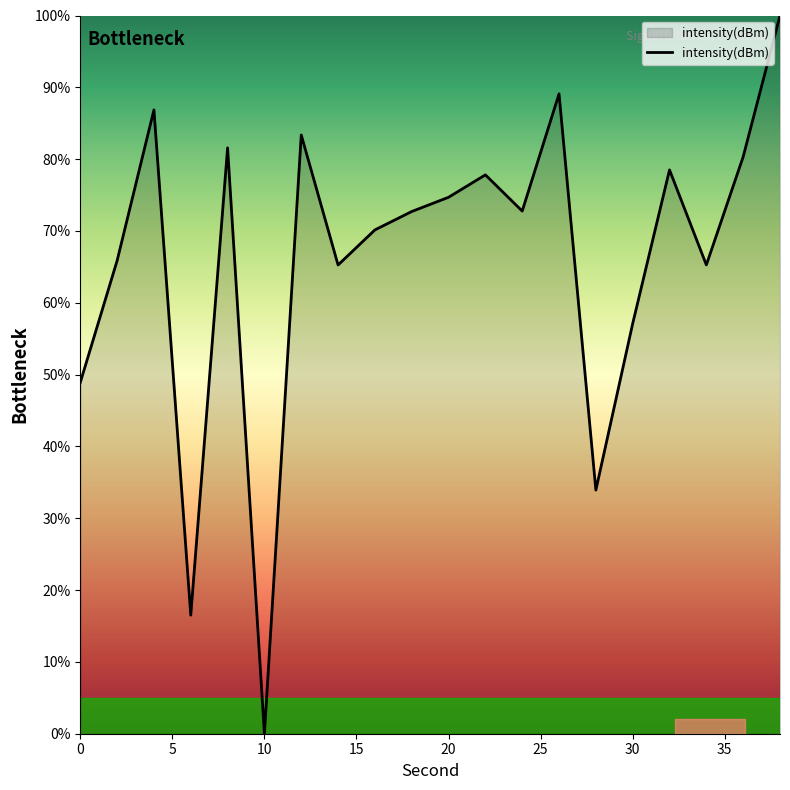

Count the number of values greater than 72.

11